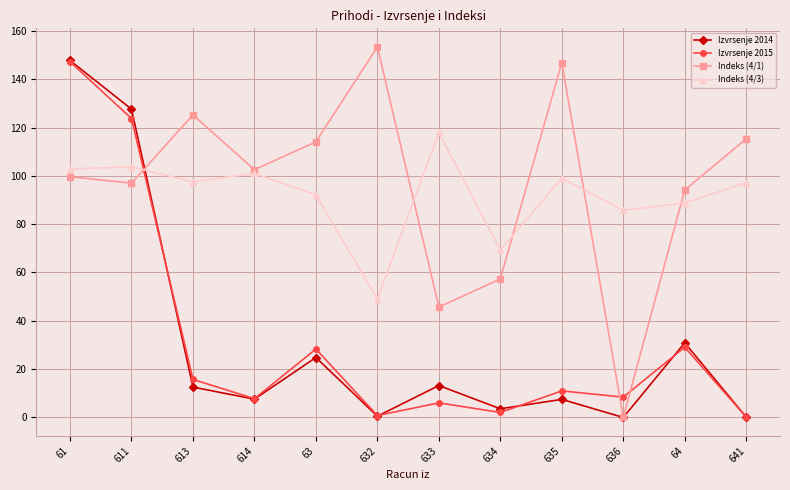

Read the Izvrsenje 2015 value at 613.

15.7